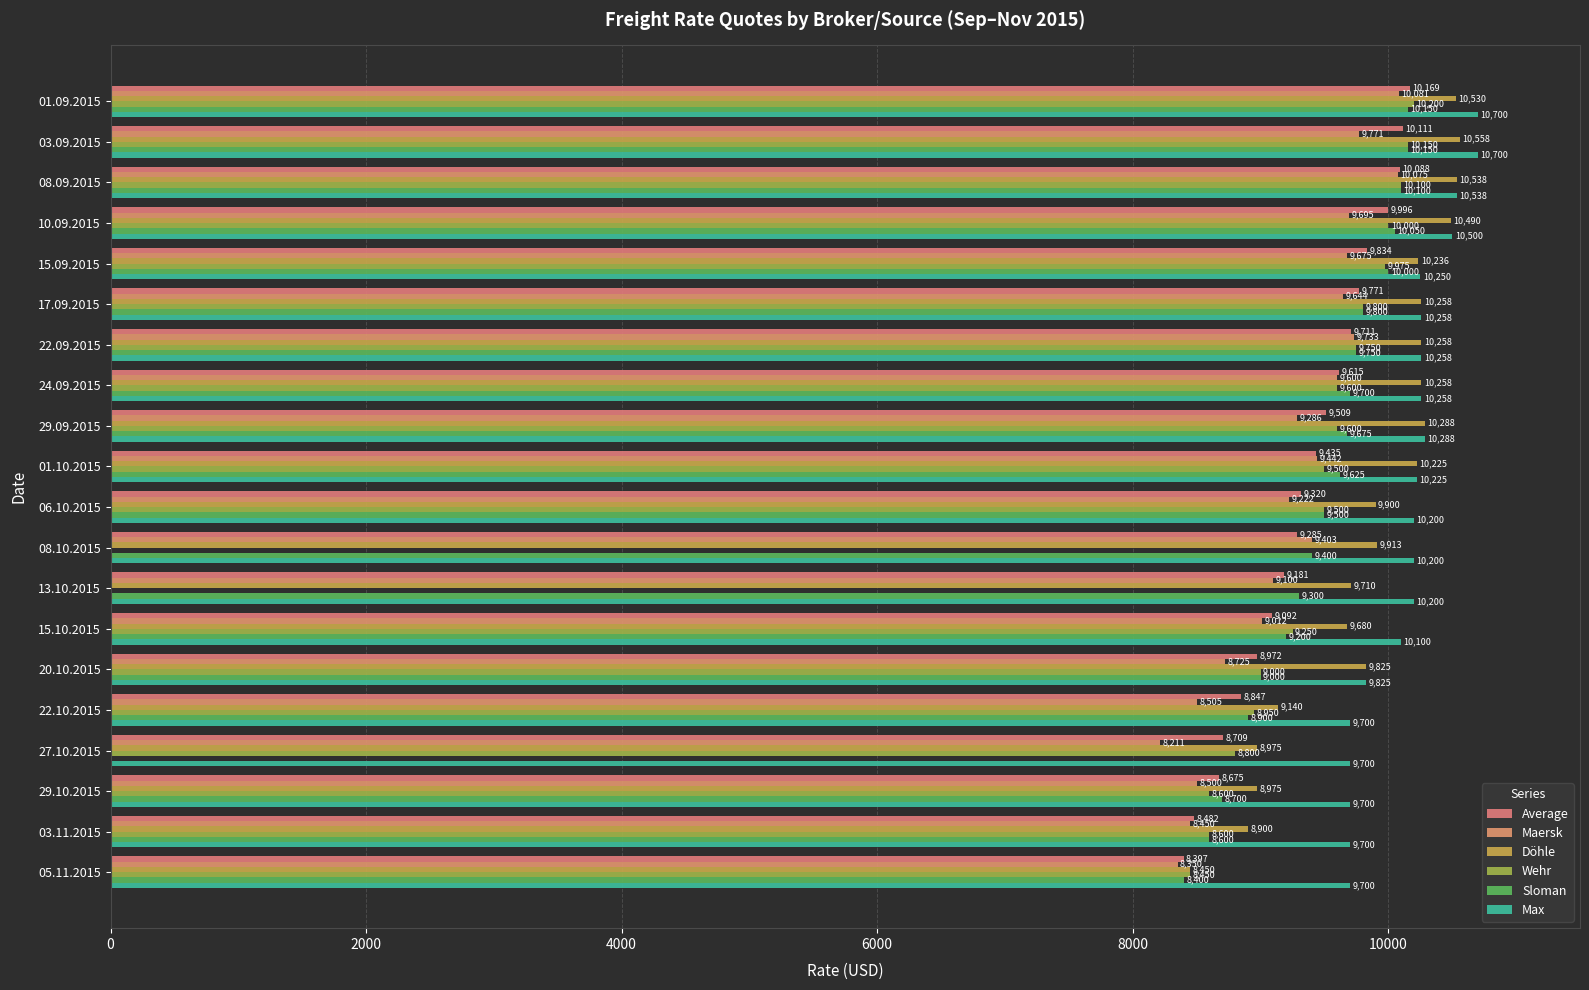

Reading right to left, transcribe all the data shown in this chart.

Average: 8397	8482	8675	8709	8847	8972	9092	9181	9285	9320	9435	9509	9615	9711	9771	9834	9996	10088	10111	10169
Maersk: 8350	8450	8500	8211	8505	8725	9012	9100	9403	9222	9442	9286	9600	9733	9644	9675	9695	10075	9771	10081
Döhle: 8450	8900	8975	8975	9140	9825	9680	9710	9913	9900	10225	10288	10258	10258	10258	10236	10490	10538	10558	10530
Wehr: 8450	8600	8600	8800	8950	9000	9250	0	0	9500	9500	9600	9600	9750	9800	9975	10000	10100	10150	10200
Sloman: 8400	8600	8700	0	8900	9000	9200	9300	9400	9500	9625	9675	9700	9750	9800	10000	10050	10100	10150	10150
Max: 9700	9700	9700	9700	9700	9825	10100	10200	10200	10200	10225	10288	10258	10258	10258	10250	10500	10538	10700	10700